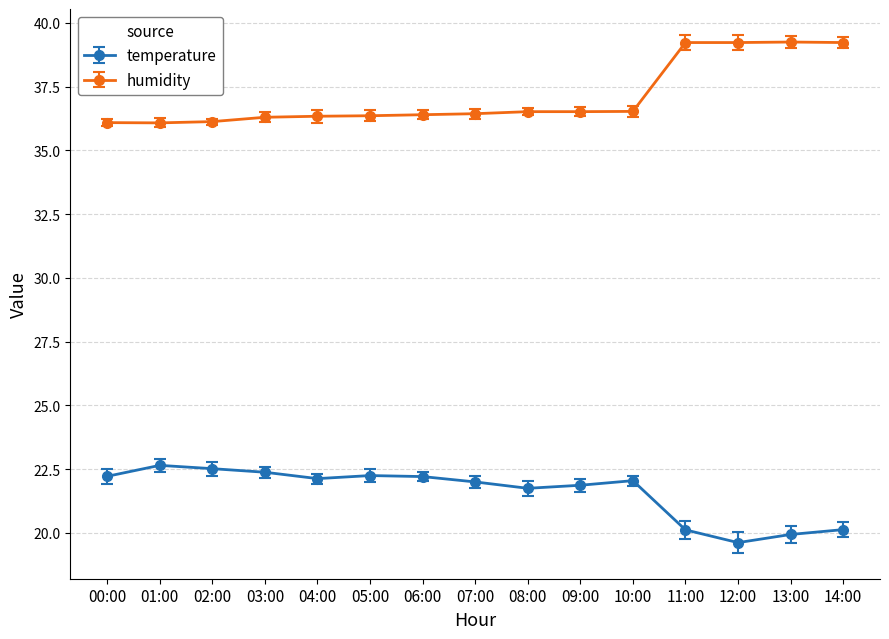

Which series changed the most between 09:00 and 13:00?

humidity